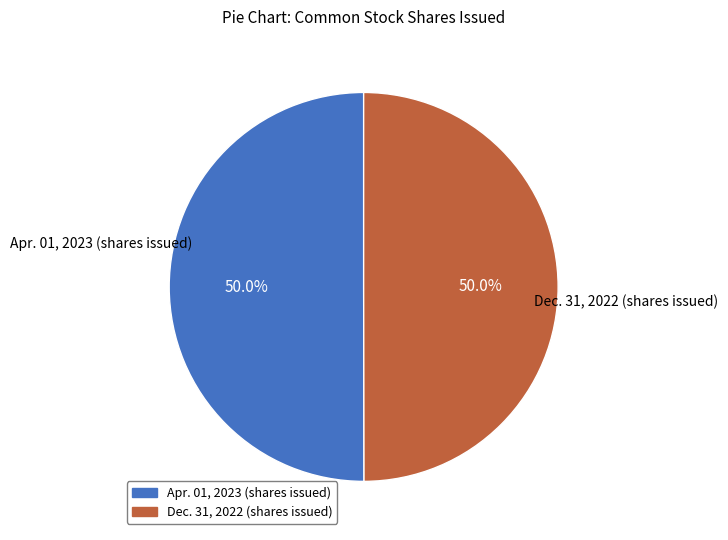

Is the sum of Dec. 31, 2022 (shares issued) and Apr. 01, 2023 (shares issued) greater than half?

Yes